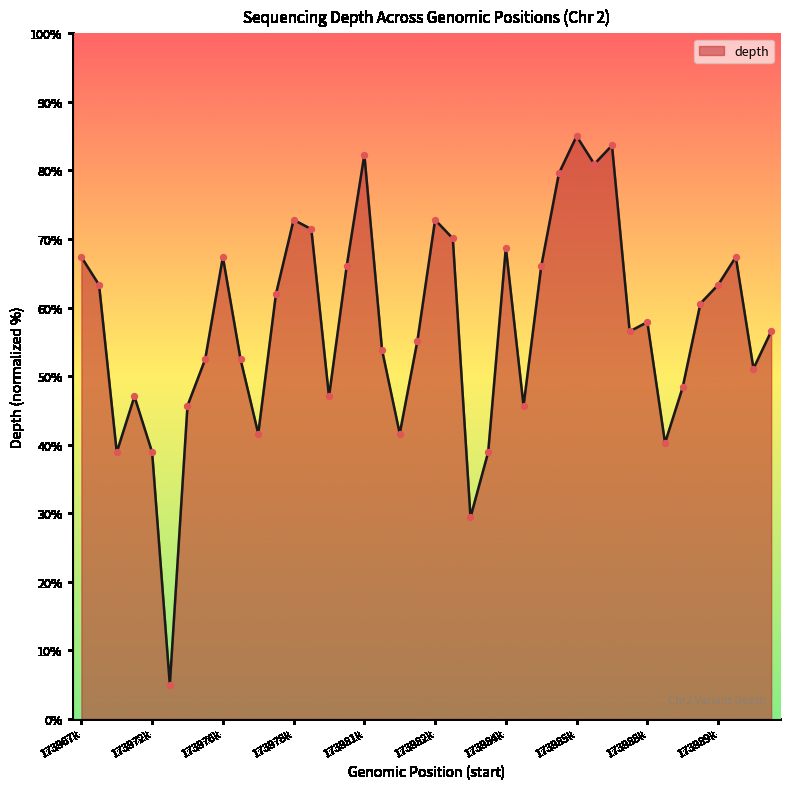

What is the difference between the maximum and minimum values?

80.0